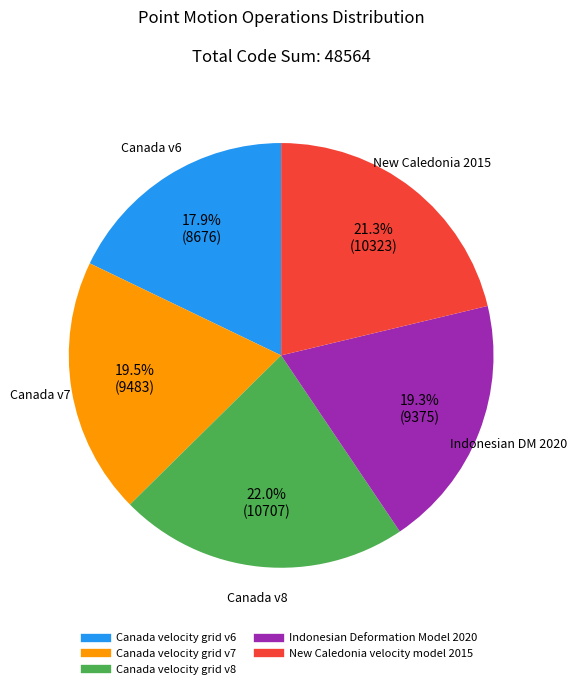

To the nearest percent, what is the difference between the New Caledonia velocity model 2015 and Indonesian Deformation Model 2020 slice percentages?

2%